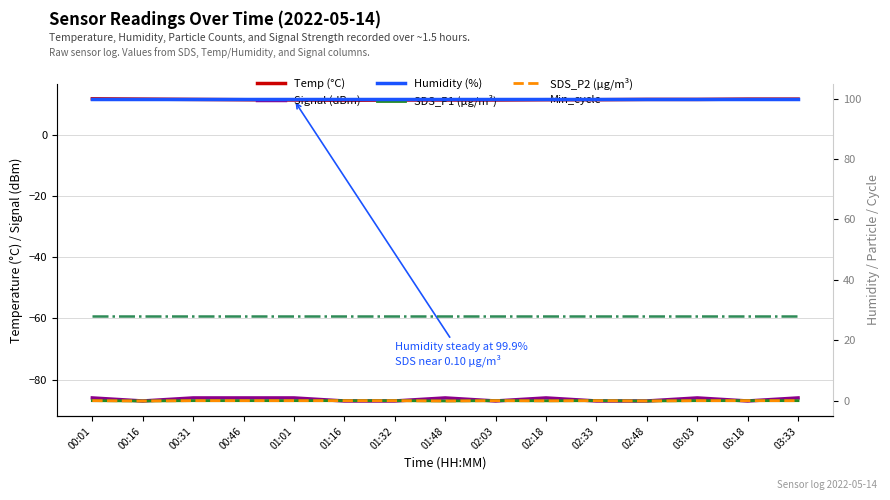

Reading left to right, list all the values displayed in this chart.

Temp (°C): 00:01=11.9	00:16=11.8	00:31=11.7	00:46=11.6	01:01=11.5	01:16=11.4	01:32=11.5	01:48=11.5	02:03=11.5	02:18=11.6	02:33=11.6	02:48=11.7	03:03=11.7	03:18=11.8	03:33=11.8
Signal (dBm): 00:01=-86.0	00:16=-87.0	00:31=-86.0	00:46=-86.0	01:01=-86.0	01:16=-87.0	01:32=-87.0	01:48=-86.0	02:03=-87.0	02:18=-86.0	02:33=-87.0	02:48=-87.0	03:03=-86.0	03:18=-87.0	03:33=-86.0
Humidity (%): 00:01=99.9	00:16=99.9	00:31=99.9	00:46=99.9	01:01=99.9	01:16=99.9	01:32=99.9	01:48=99.9	02:03=99.9	02:18=99.9	02:33=99.9	02:48=99.9	03:03=99.9	03:18=99.9	03:33=99.9
SDS_P1 (µg/m³): 00:01=0.1	00:16=0.0	00:31=0.1	00:46=0.1	01:01=0.1	01:16=0.1	01:32=0.1	01:48=0.0	02:03=0.1	02:18=0.1	02:33=0.1	02:48=0.0	03:03=0.1	03:18=0.1	03:33=0.1
SDS_P2 (µg/m³): 00:01=0.1	00:16=0.0	00:31=0.1	00:46=0.1	01:01=0.1	01:16=0.1	01:32=0.1	01:48=0.0	02:03=0.1	02:18=0.1	02:33=0.1	02:48=0.0	03:03=0.1	03:18=0.1	03:33=0.1
Min_cycle: 00:01=28.0	00:16=28.0	00:31=28.0	00:46=28.0	01:01=28.0	01:16=28.0	01:32=28.0	01:48=28.0	02:03=28.0	02:18=28.0	02:33=28.0	02:48=28.0	03:03=28.0	03:18=28.0	03:33=28.0